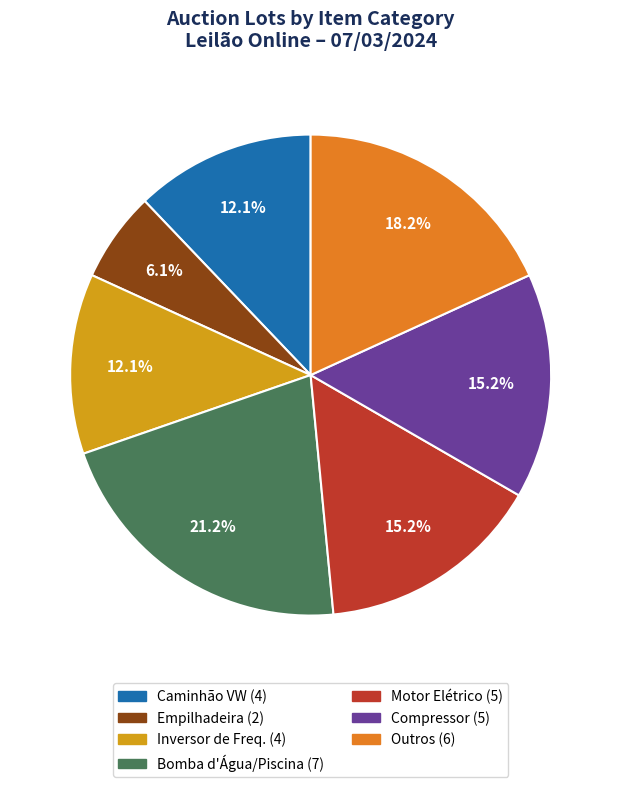

Is there a majority slice in this chart?

No